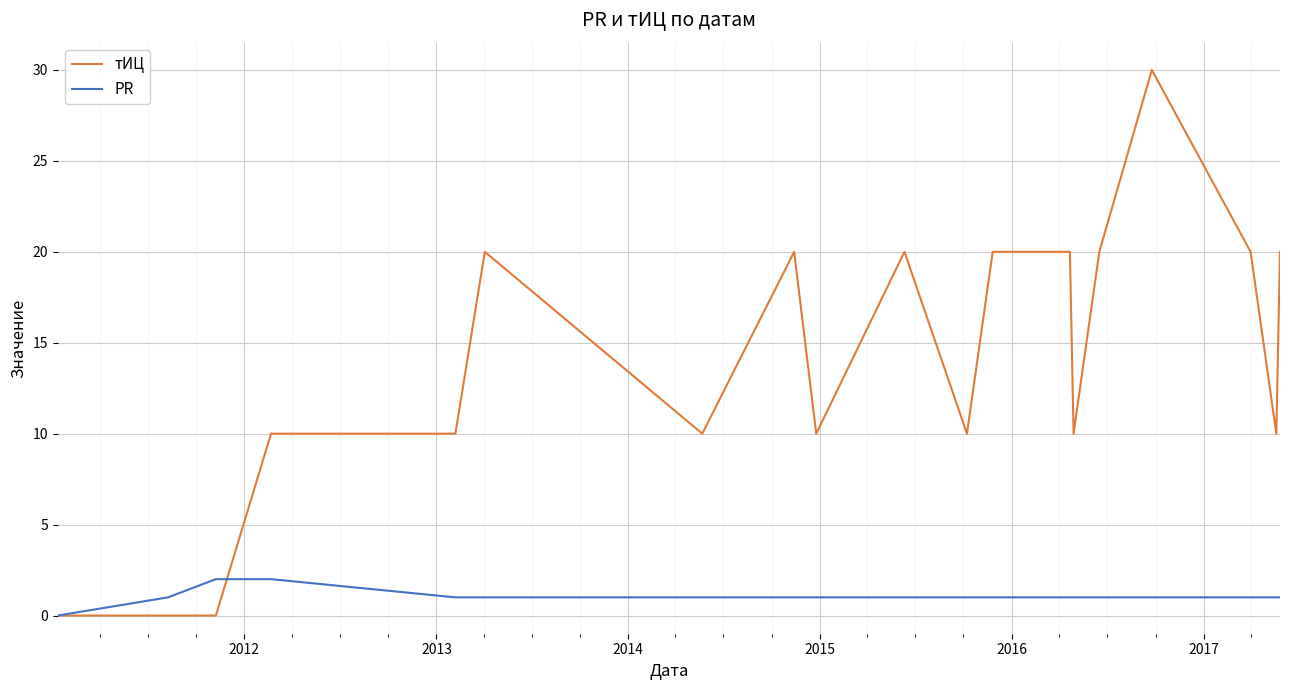

List the series in order of their peak value, lowest first.

PR, тИЦ